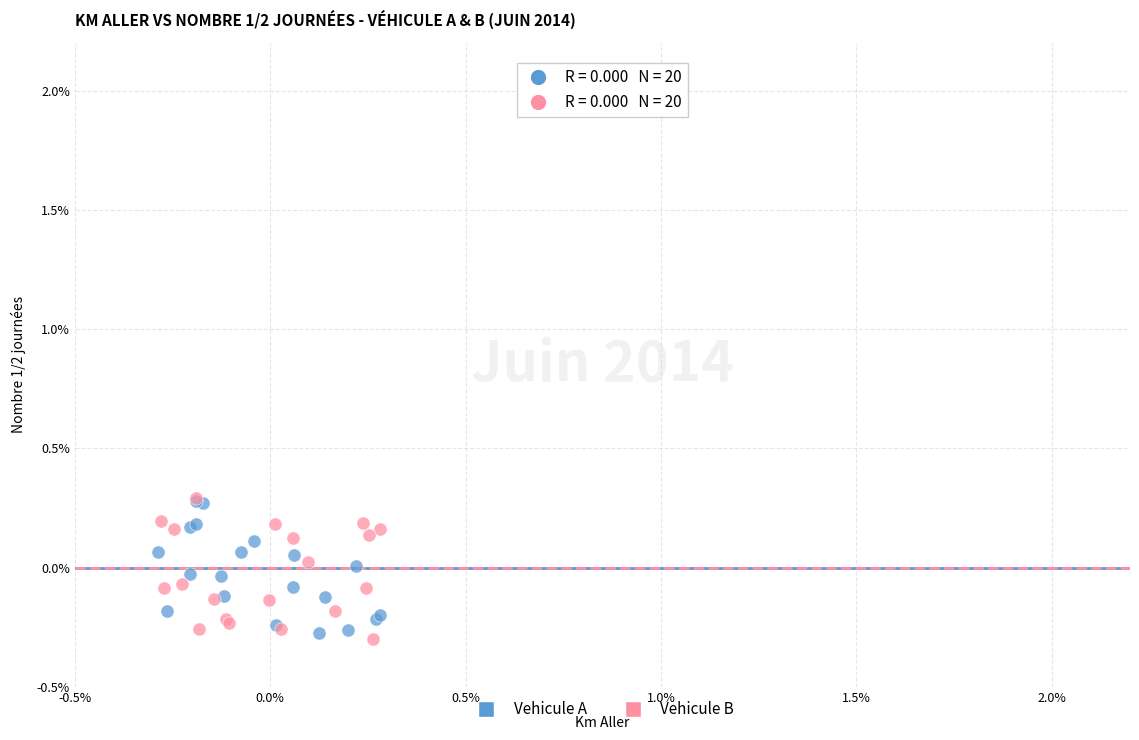

Which series reaches the minimum Y coordinate?

Vehicule B